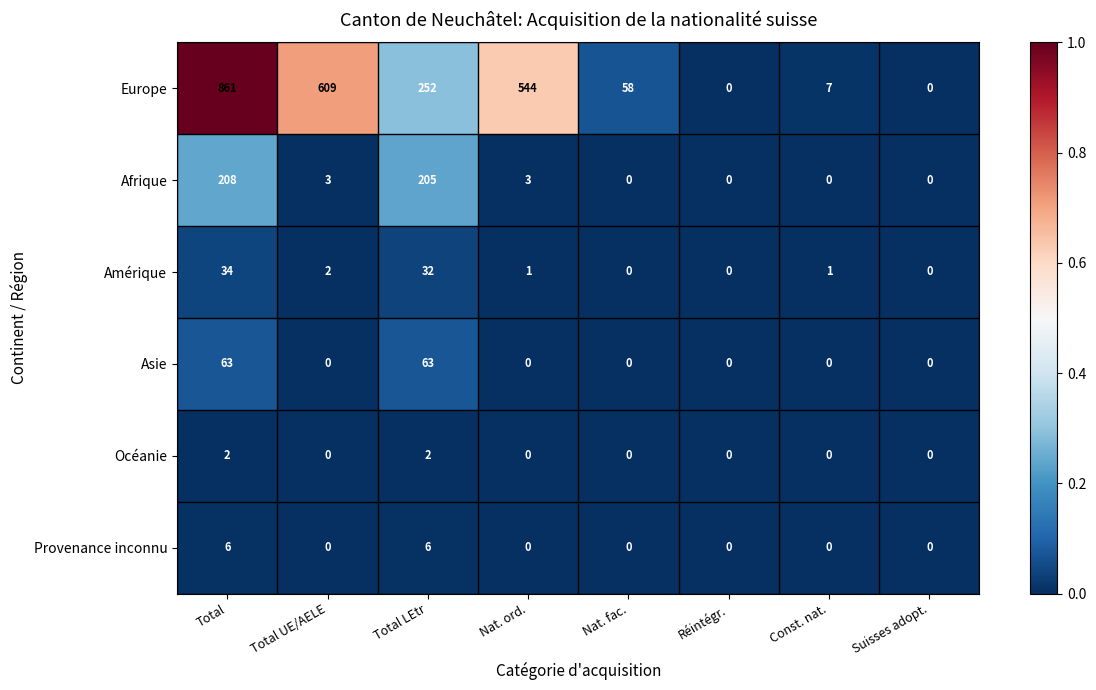

What is the difference between the highest and lowest values at Total LEtr?

250